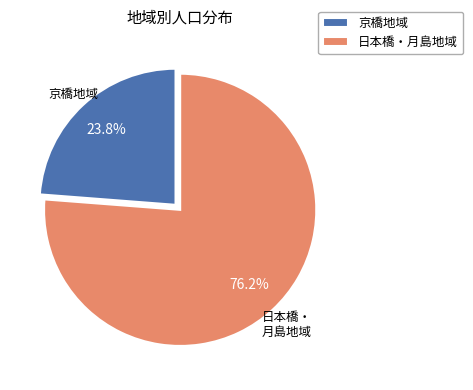

Is there any slice that represents more than half of the pie?

Yes